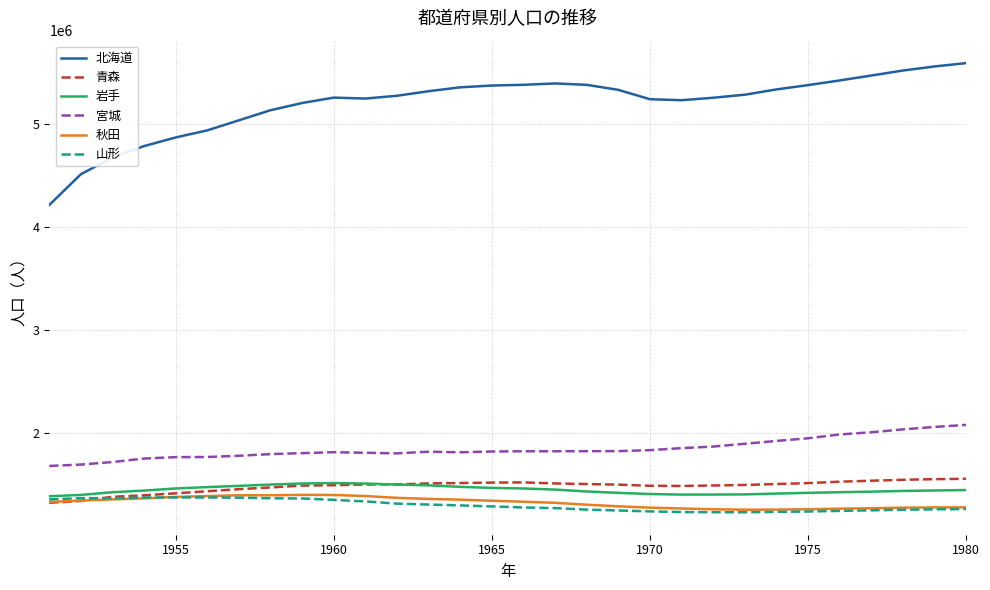

What is the greatest value displayed?

5589342